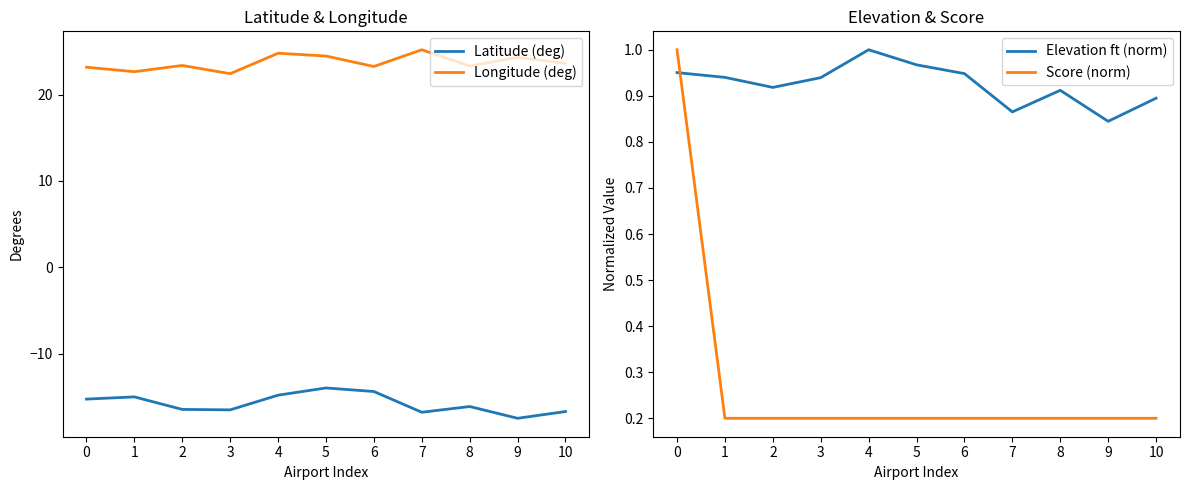

Reading left to right, what are all the values shown in this chart?

Latitude (deg): 0=-15.3	1=-15.0	2=-16.4	3=-16.5	4=-14.8	5=-14.0	6=-14.4	7=-16.8	8=-16.1	9=-17.5	10=-16.7
Longitude (deg): 0=23.2	1=22.6	2=23.4	3=22.4	4=24.8	5=24.5	6=23.2	7=25.2	8=23.3	9=24.3	10=23.6
Elevation ft (norm): 0=1.0	1=0.9	2=0.9	3=0.9	4=1.0	5=1.0	6=0.9	7=0.9	8=0.9	9=0.8	10=0.9
Score (norm): 0=1.0	1=0.2	2=0.2	3=0.2	4=0.2	5=0.2	6=0.2	7=0.2	8=0.2	9=0.2	10=0.2